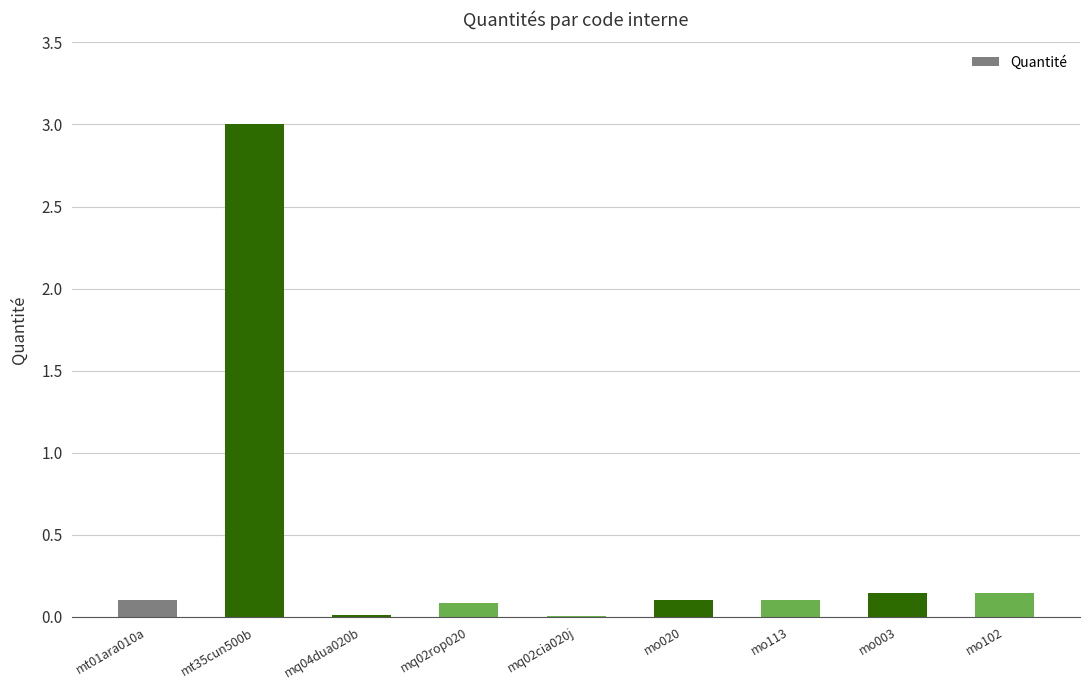

Is it true that the value at mo003 is 0.1?

True